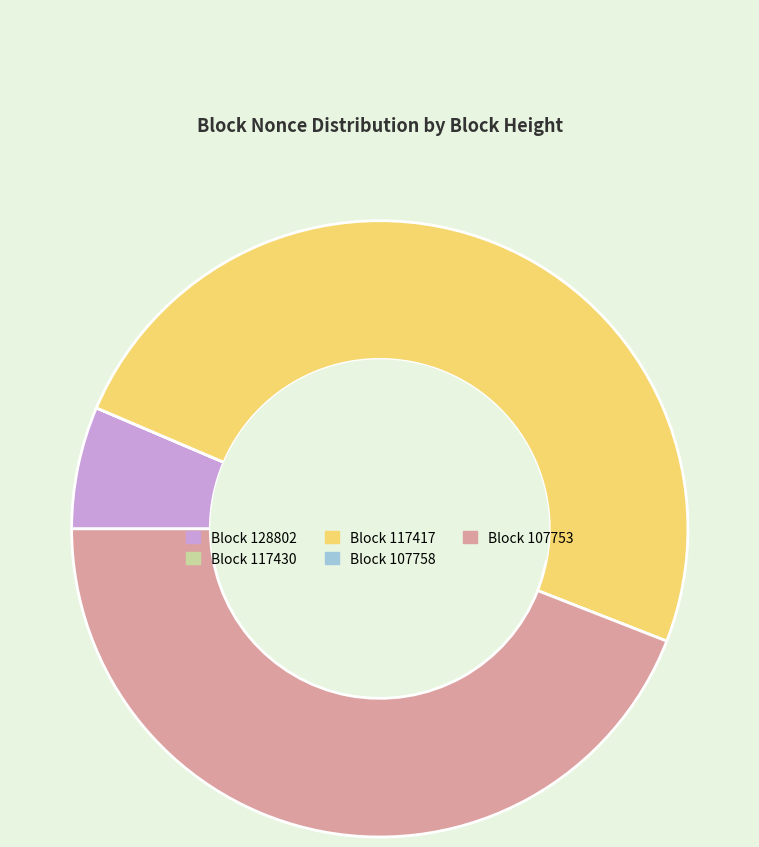

Is there a majority slice in this chart?

No